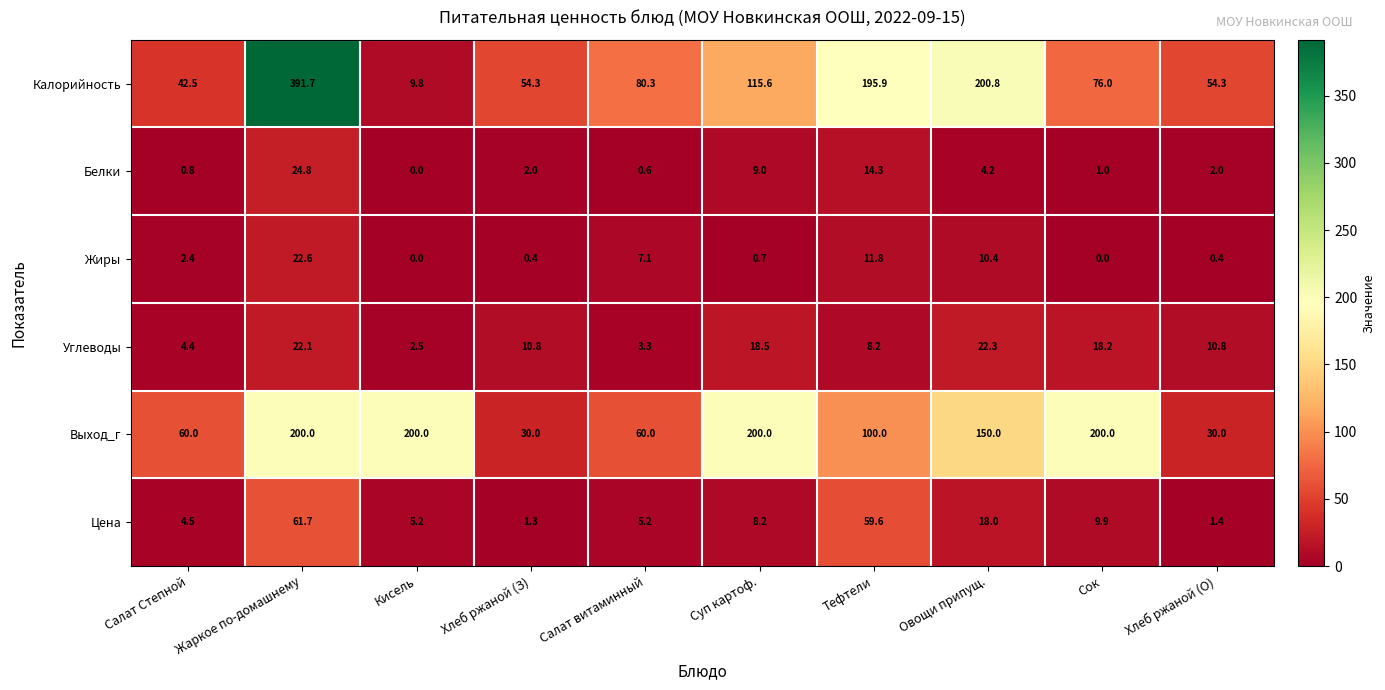

At how many categories does at least one series exceed 314?

1